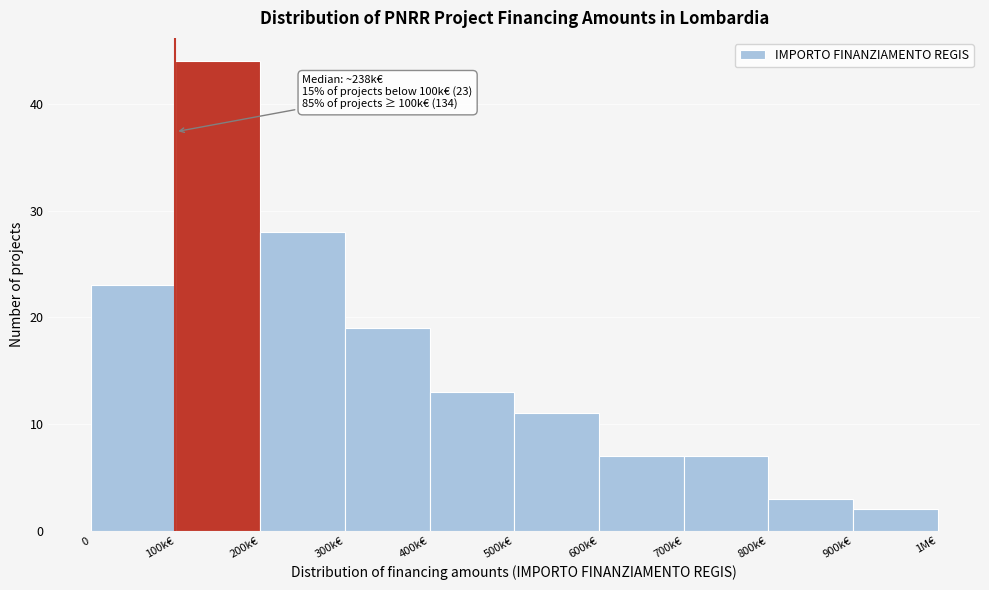

Reading left to right, what are all the values shown in this chart?

0=23	100k€=44	200k€=28	300k€=19	400k€=13	500k€=11	600k€=7	700k€=7	800k€=3	900k€=2